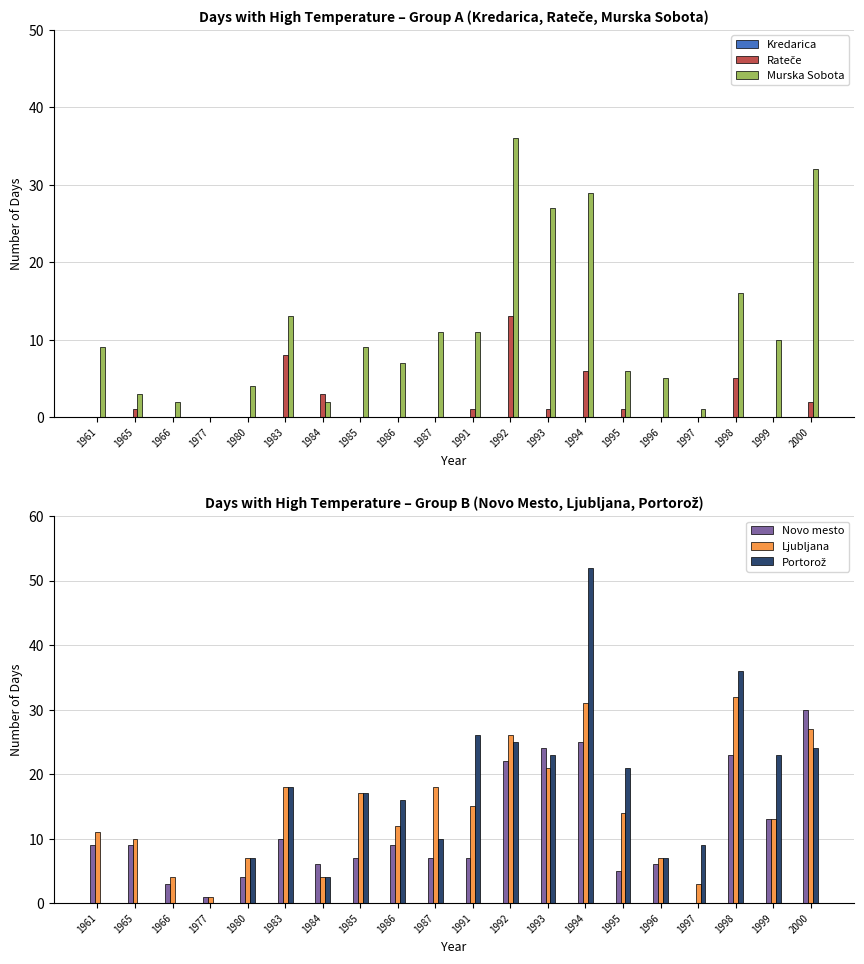

What is the highest value of the Murska Sobota series?

36